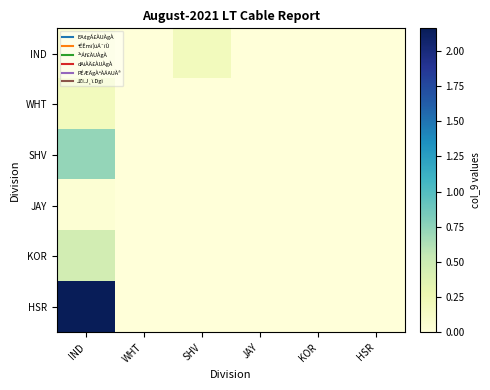

At which category is the sum across all series the highest?

IND